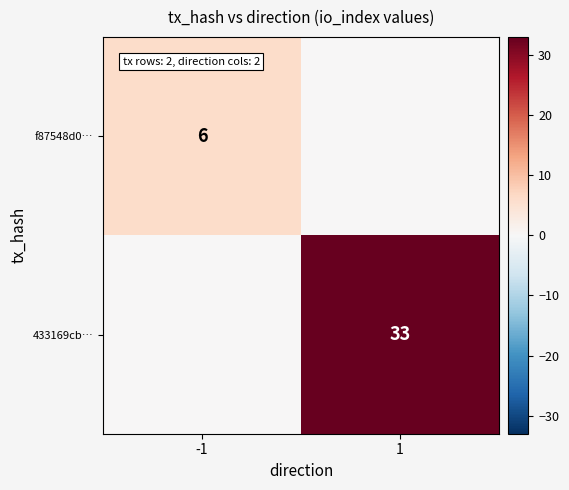

The f87548d0… series shows 6 at -1. True or false?

True